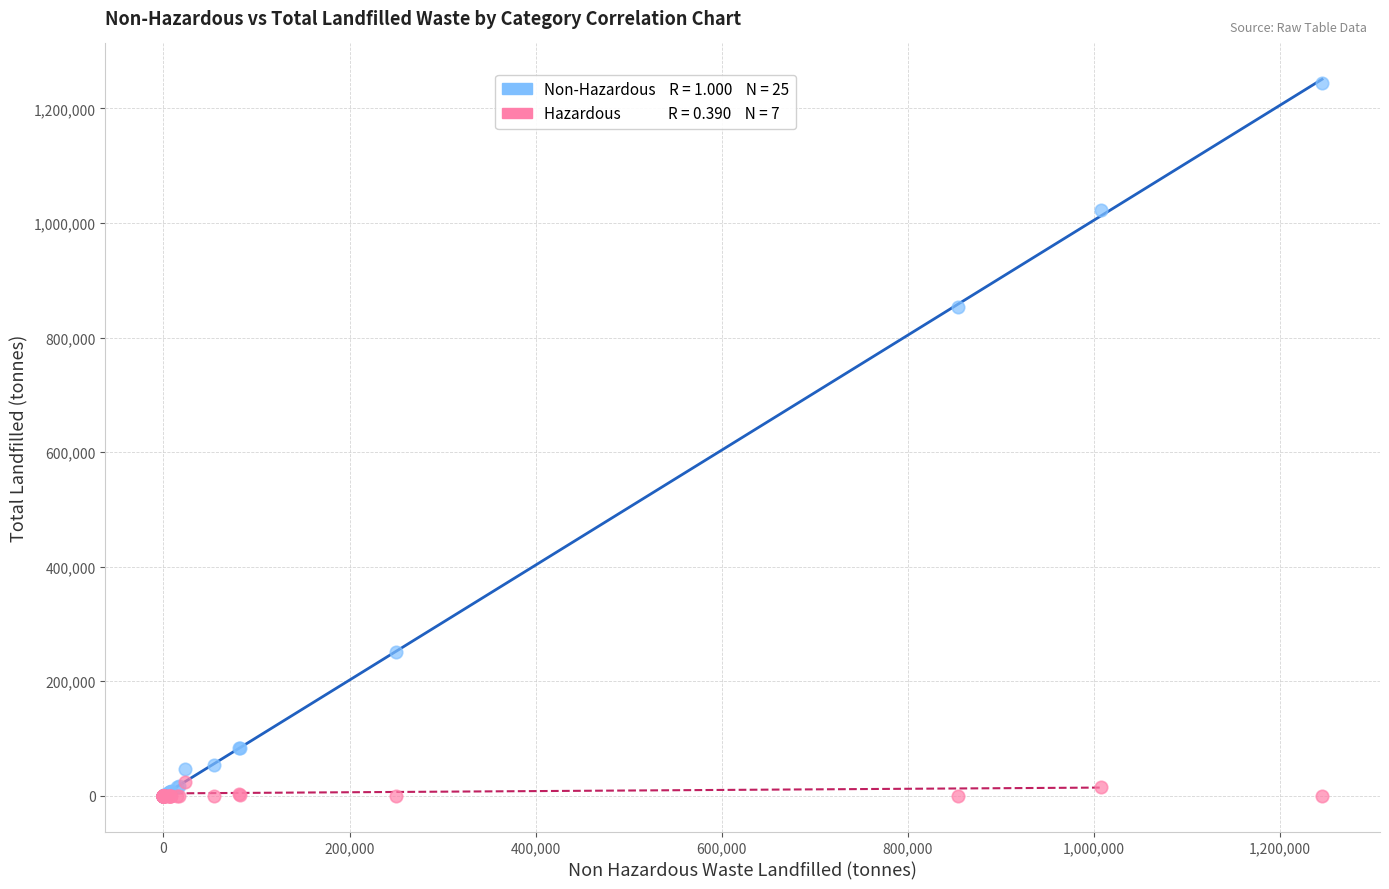

Across all series, what Y value is closest to 622593?

853705.7